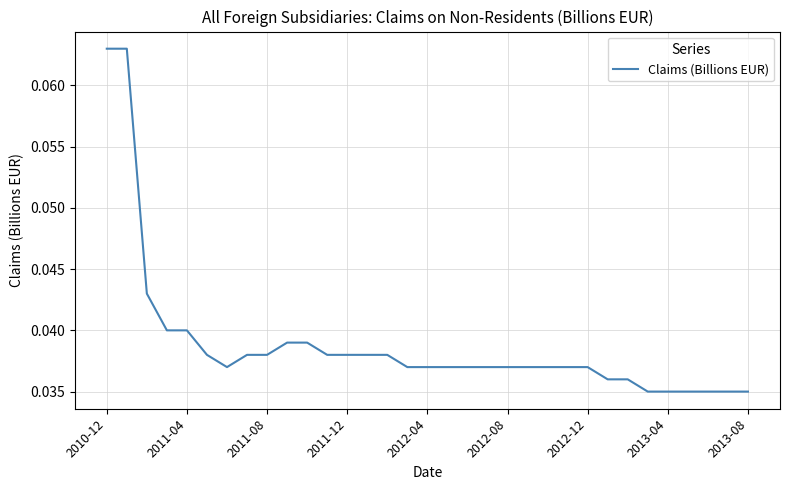

Does the chart display data point markers on the line(s)?

No